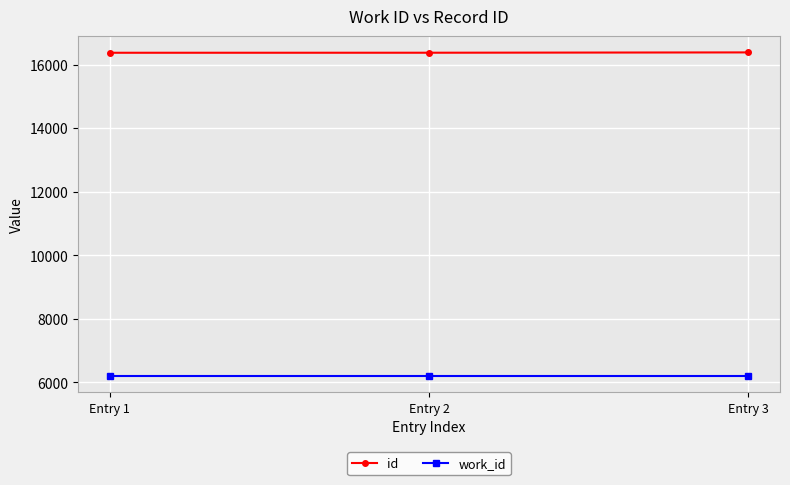

What is the sum of the work_id values at Entry 1 and Entry 3?

12392